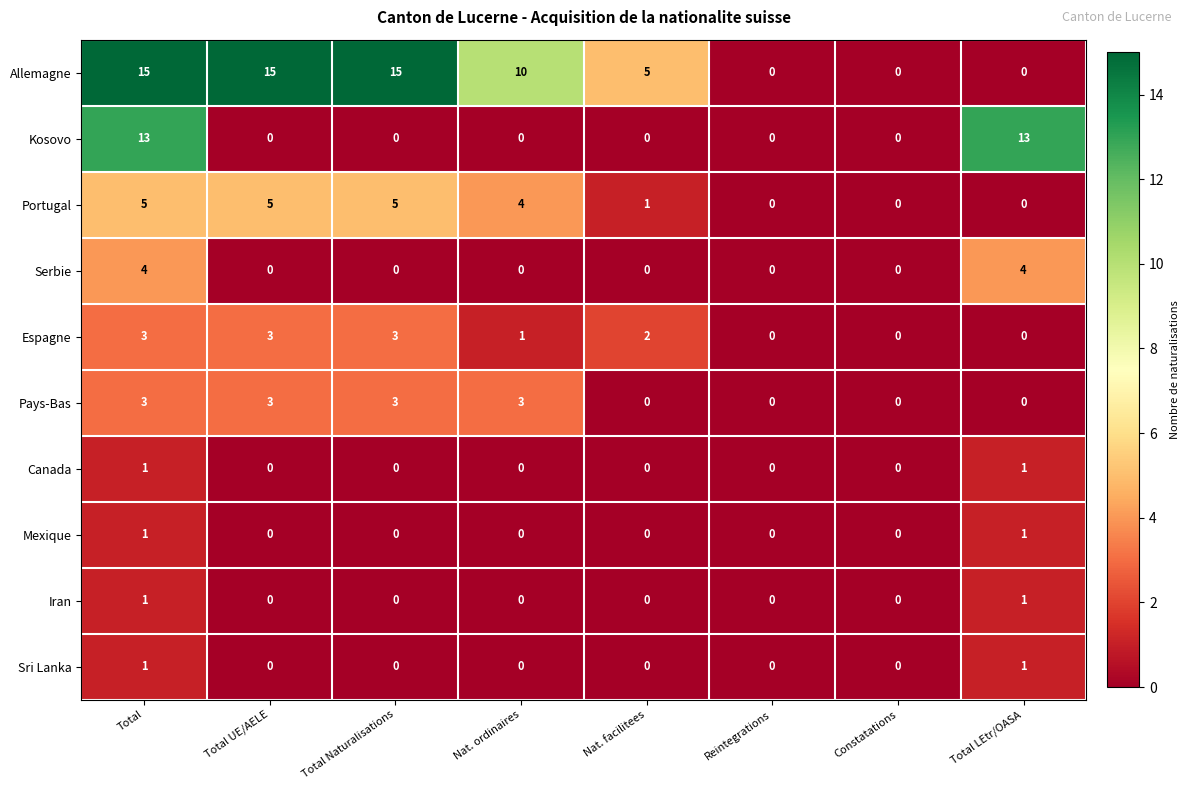

How many series are shown in this chart?

10